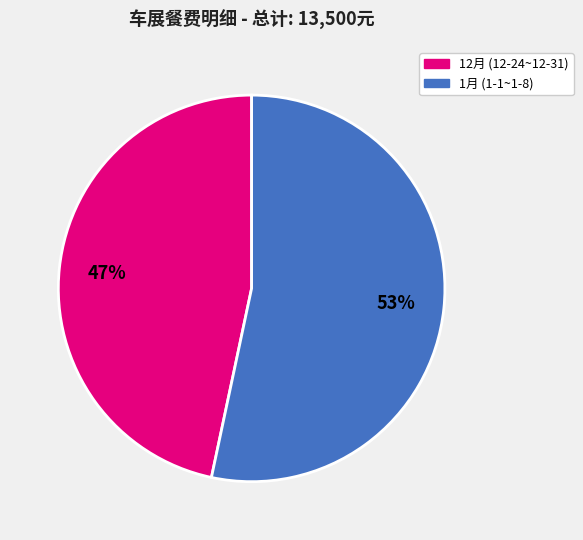

To the nearest percent, what is the average slice percentage?

50%